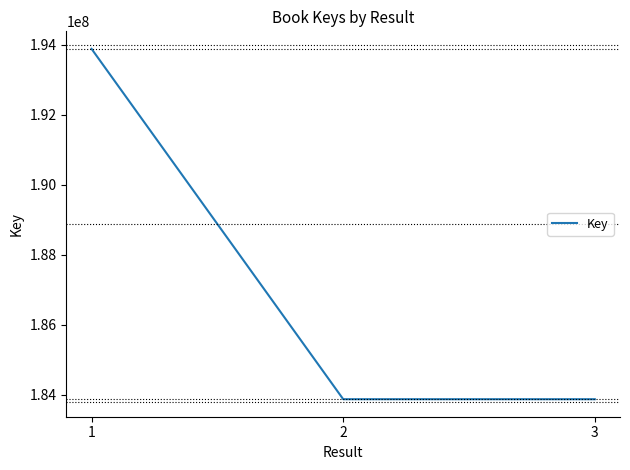

Count the number of categories in the chart.

3